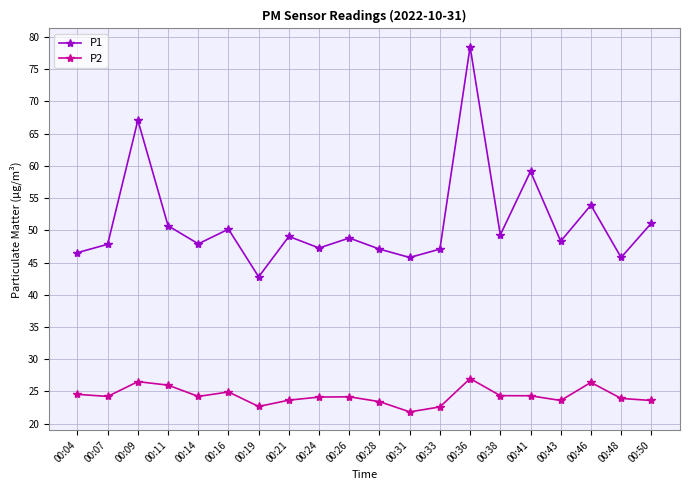

Does the chart have visible grid lines?

Yes